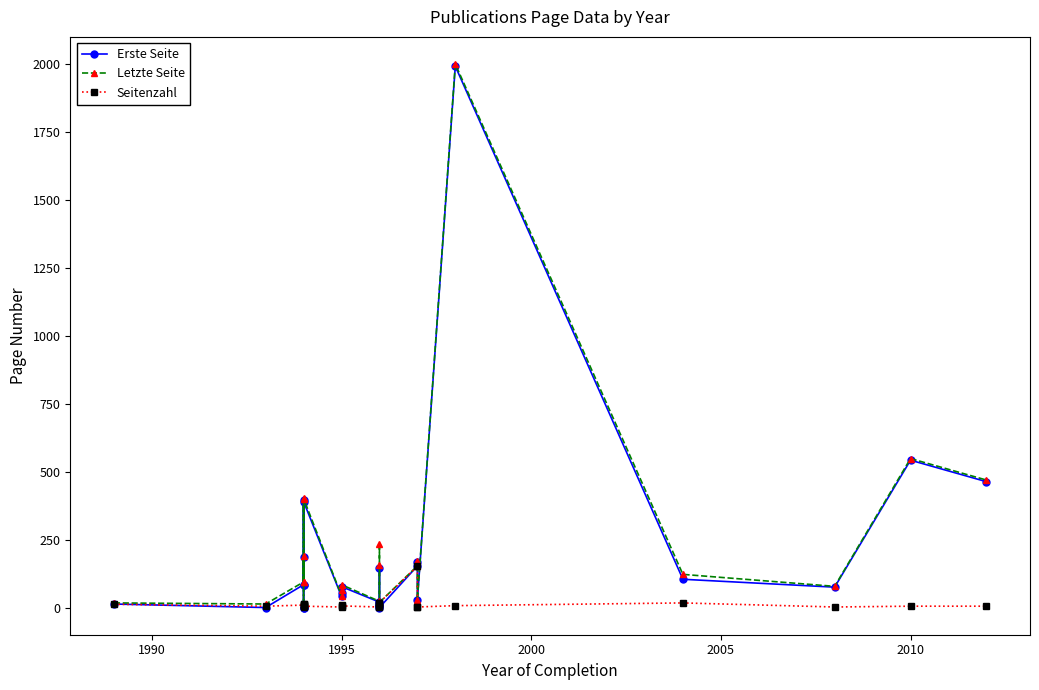

How many distinct data groups are displayed?

3